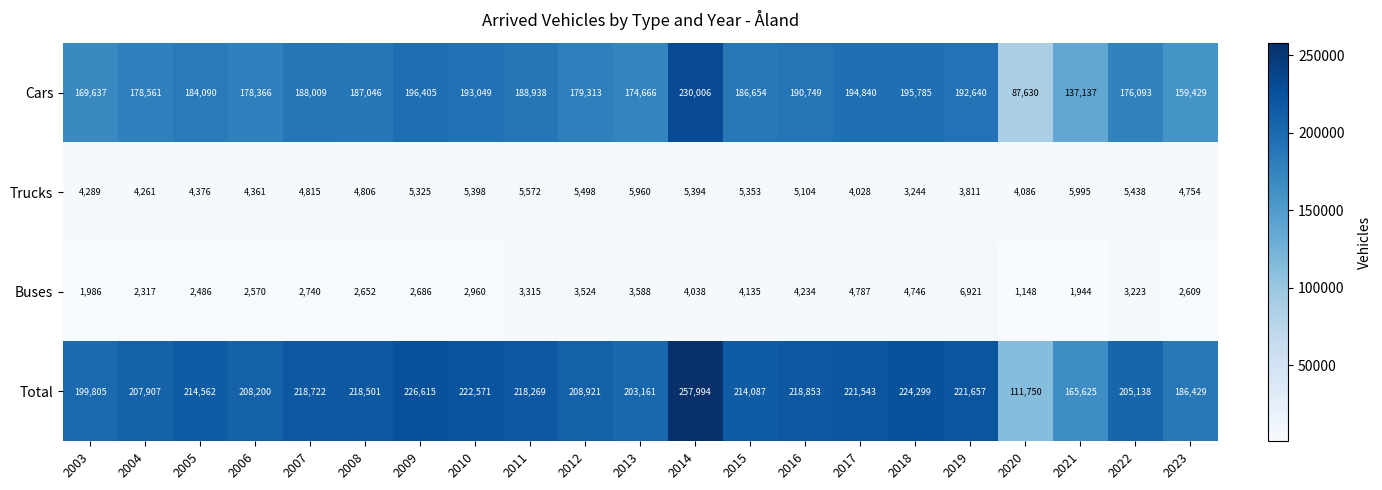

Rank the categories by Cars value from lowest to highest.

2020, 2021, 2023, 2003, 2013, 2022, 2006, 2004, 2012, 2005, 2015, 2008, 2007, 2011, 2016, 2019, 2010, 2017, 2018, 2009, 2014